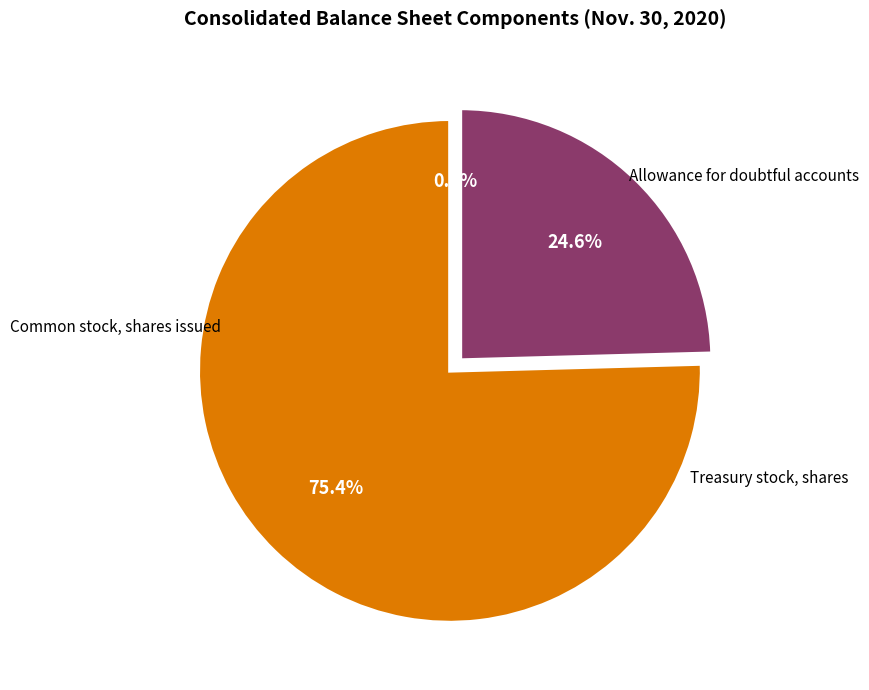

Rank the categories by value from highest to lowest.

Common stock, shares issued, Treasury stock, shares, Allowance for doubtful accounts